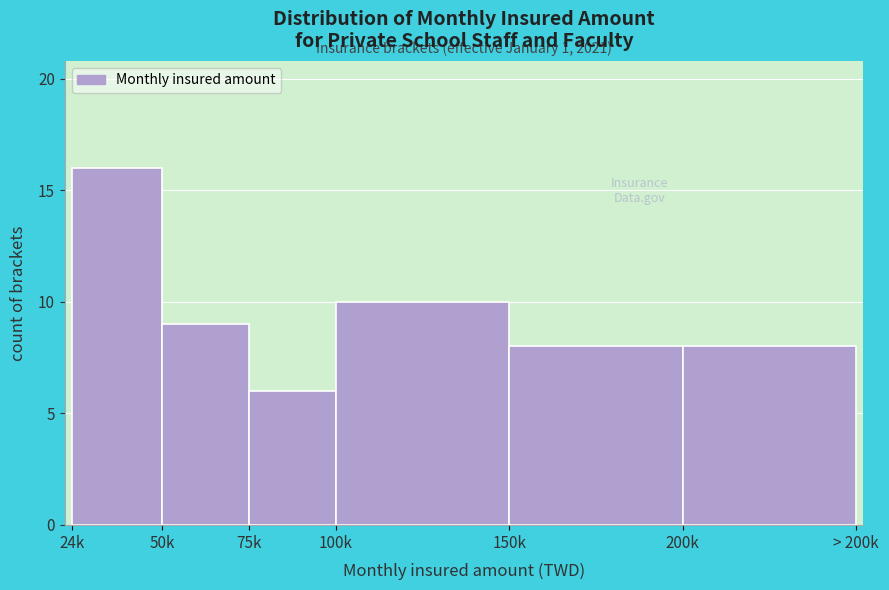

Reading left to right, transcribe all the data shown in this chart.

24k=16	50k=9	75k=6	100k=10	150k=8	200k=8